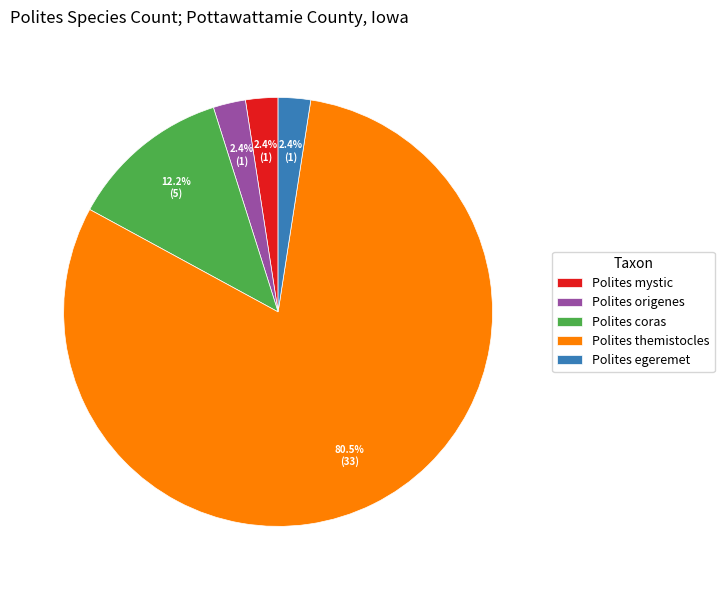

How many segments does this pie chart have?

5